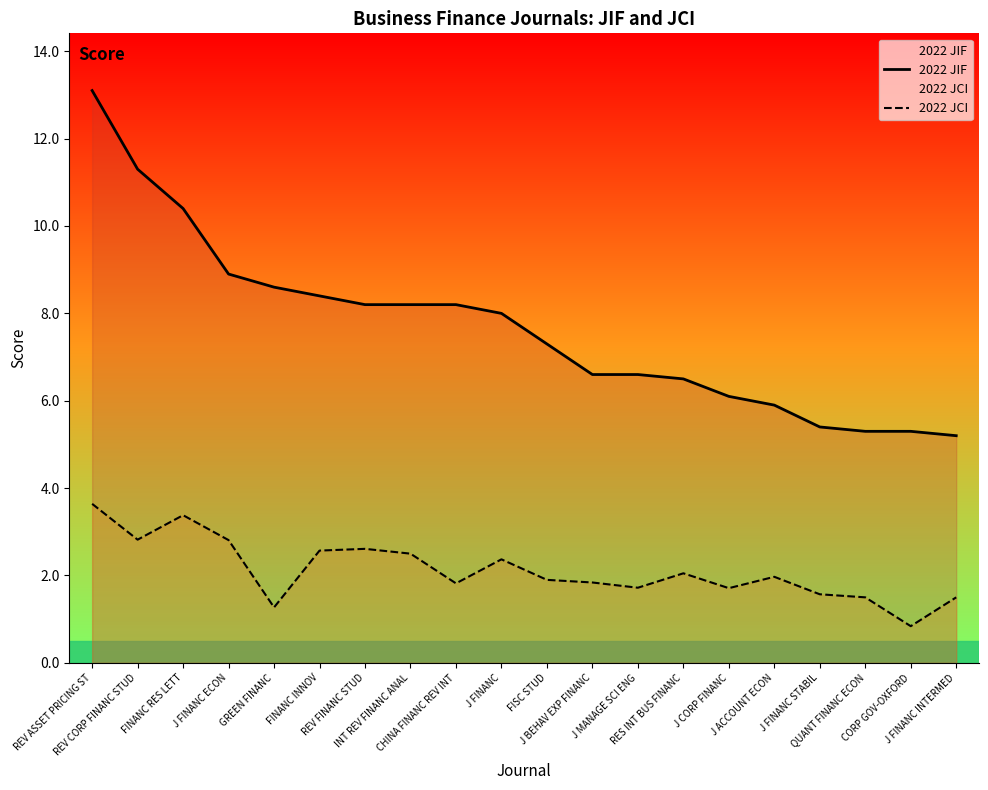

Where does the 2022 JIF series first go above 8?

REV ASSET PRICING ST